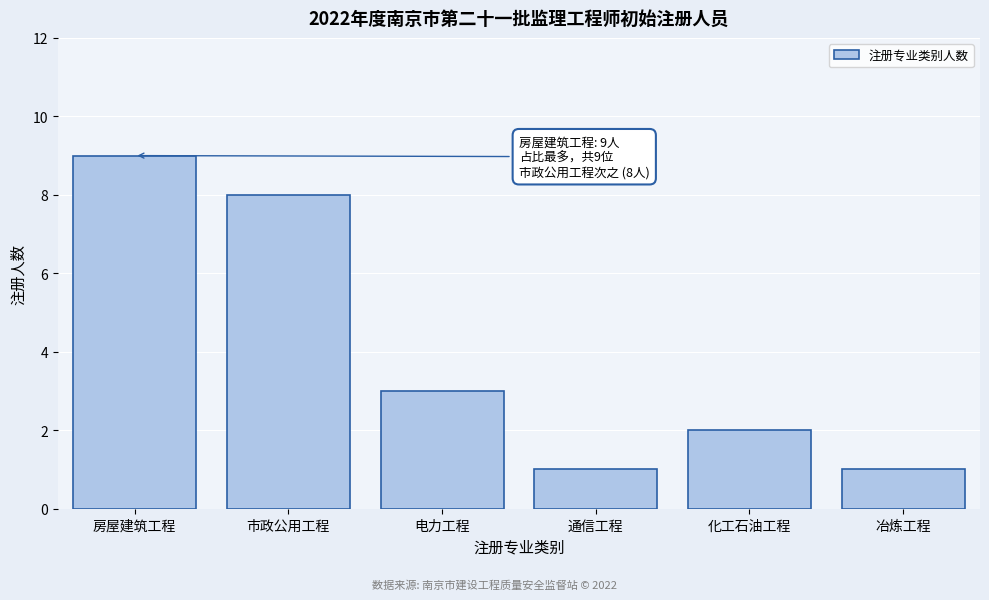

Reading left to right, extract all data points from this chart.

房屋建筑工程=9	市政公用工程=8	电力工程=3	通信工程=1	化工石油工程=2	冶炼工程=1